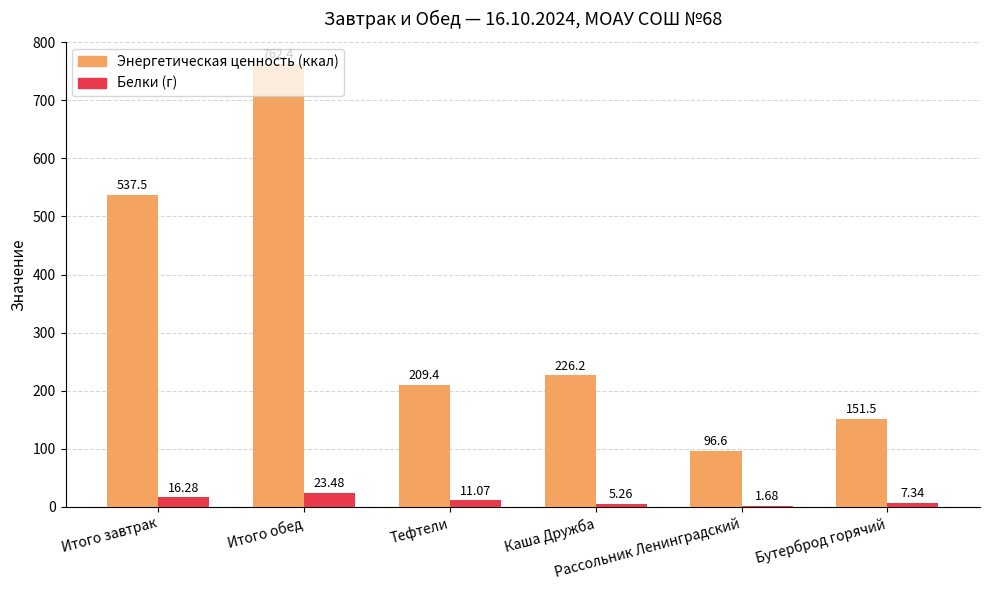

What are all the series names shown in the legend?

Энергетическая ценность (ккал), Белки (г)